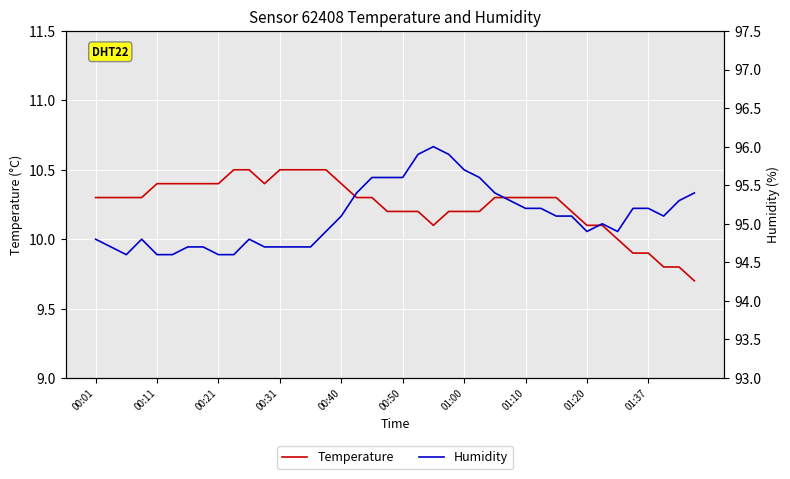

What is the difference between the maximum and minimum values in the Temperature series?

0.8